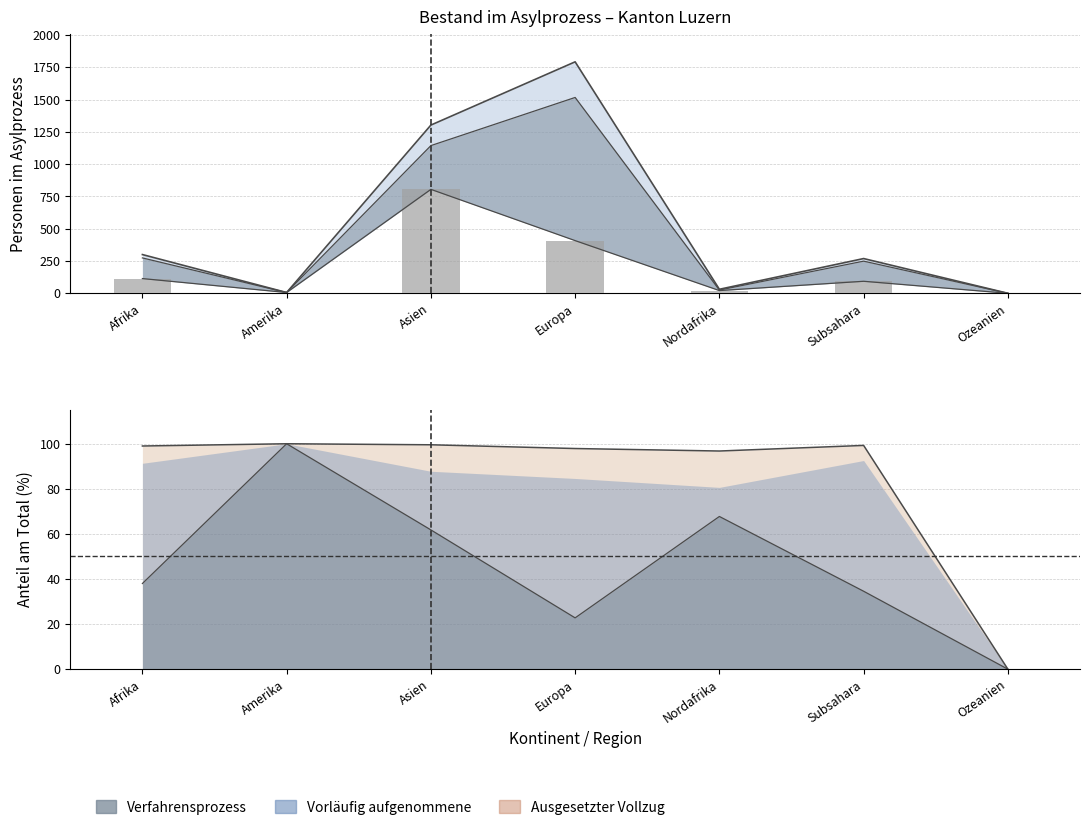

Where does the data first go above 93?

Afrika